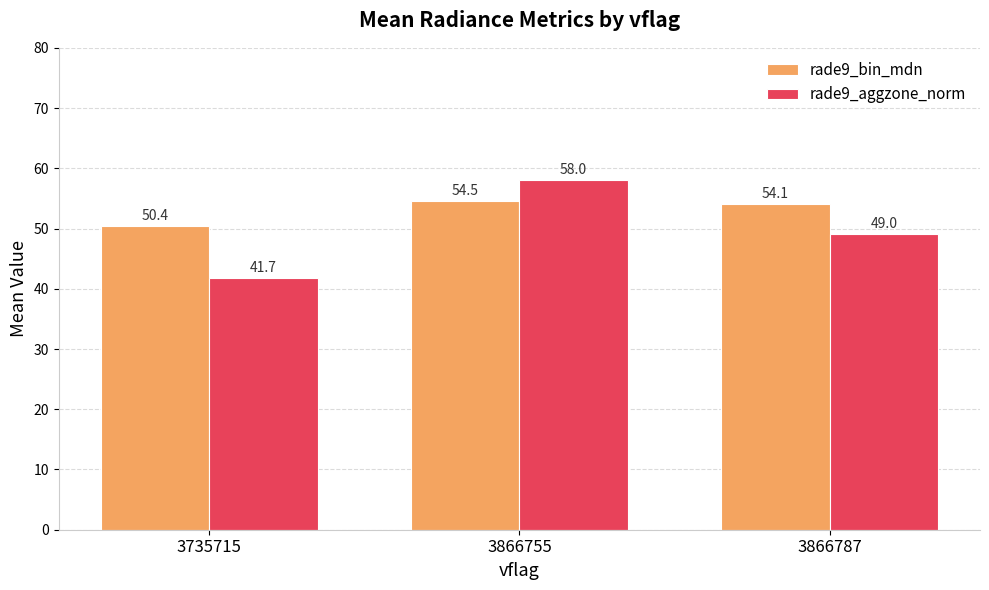

Which series has the widest spread of values?

rade9_aggzone_norm